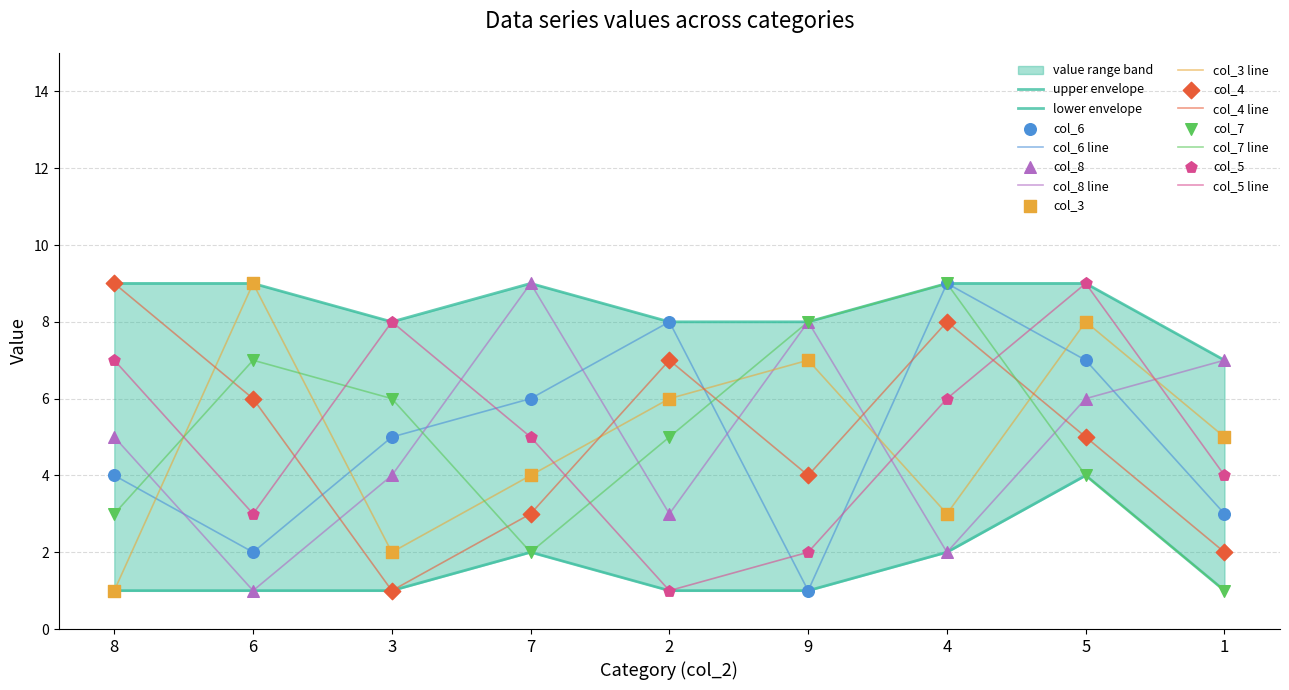

Which series has the largest Y range (max minus min)?

col_6